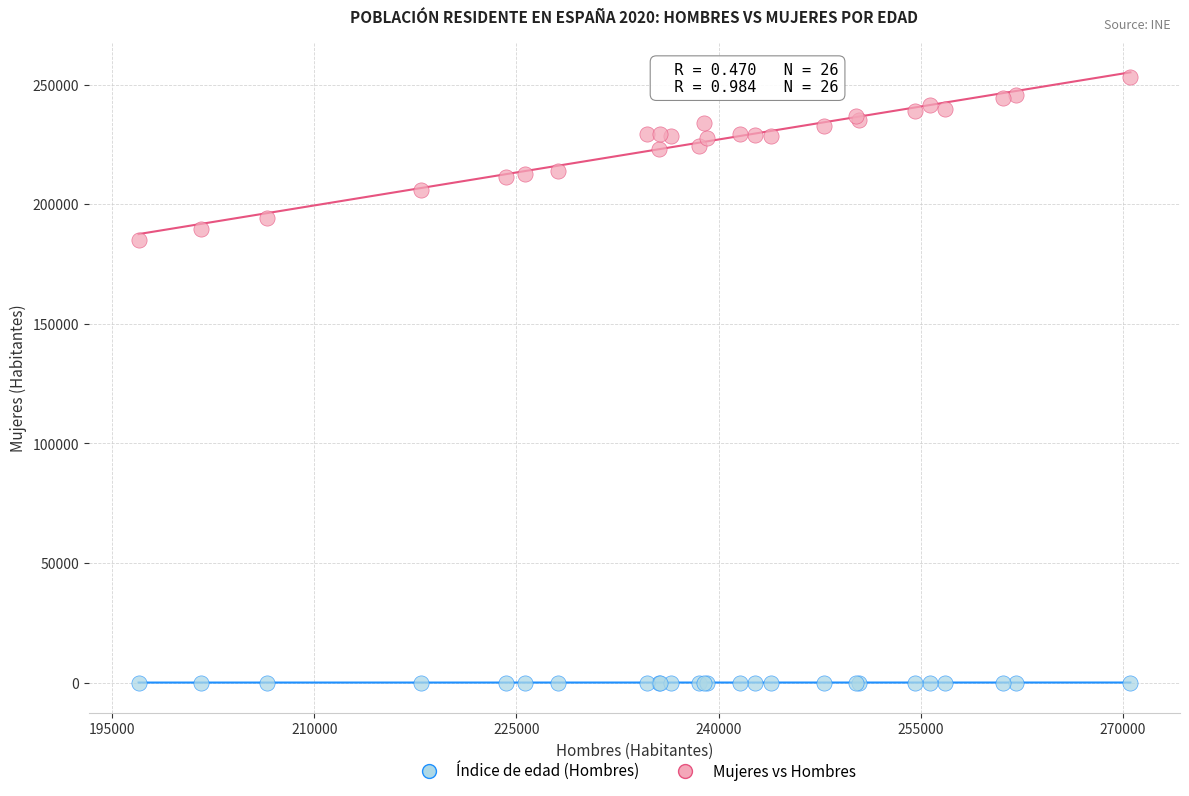

What is the X range (max minus min) for the scatter plot?

73581